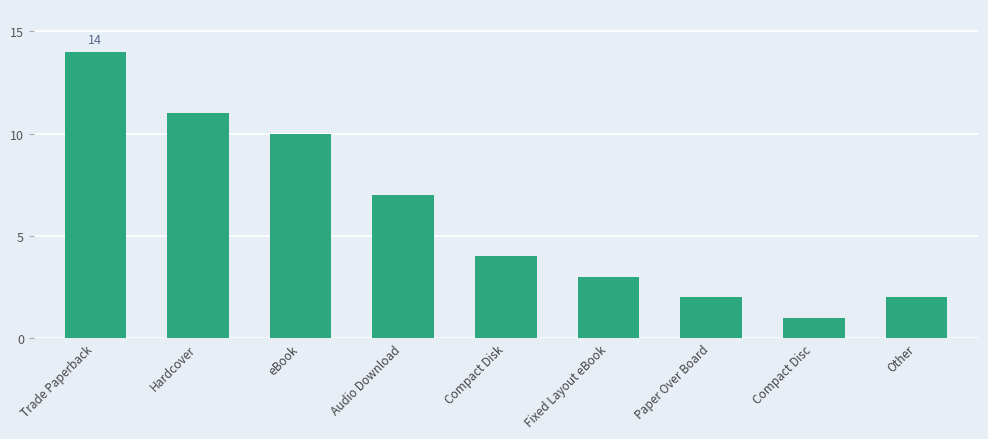

What is the difference between the values at Compact Disk and Hardcover?

7